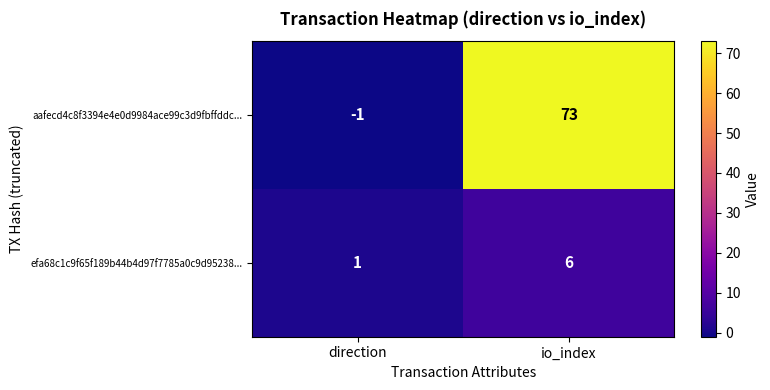

What is the approximate value of efa68c1c9f65f189b44b4d97f7785a0c9d95238... at io_index?

6